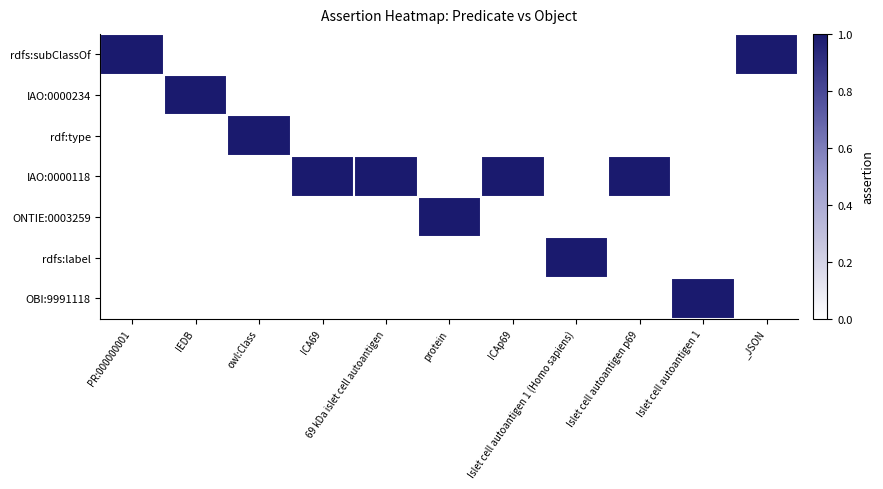

What is the total value across all series at Islet cell autoantigen p69?

1